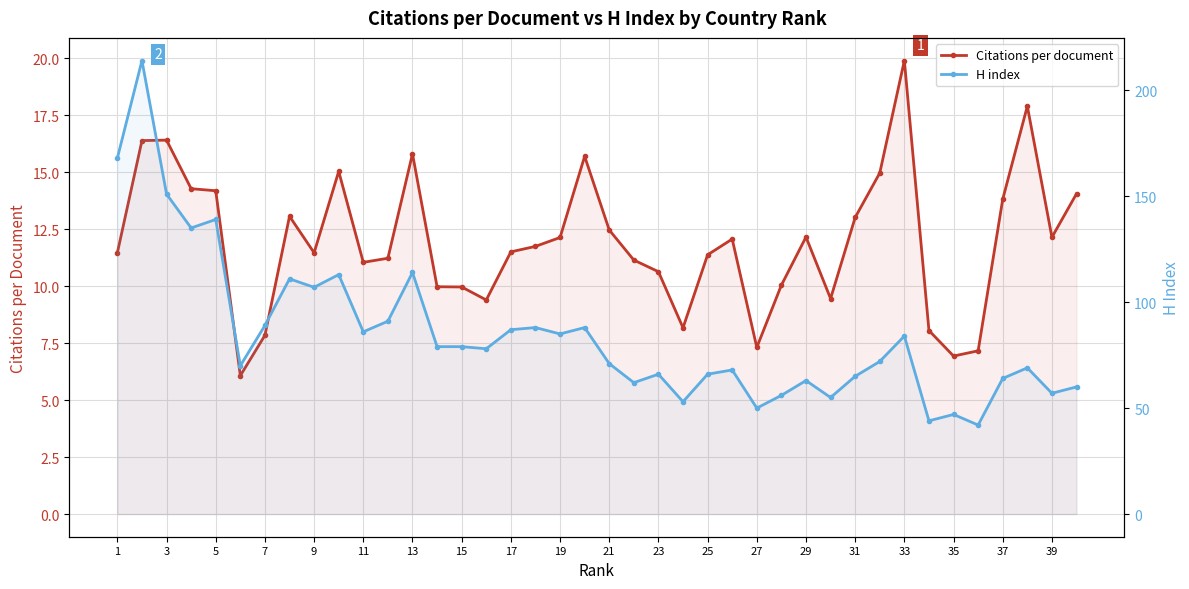

How many data points in Citations per document are less than 11?

13